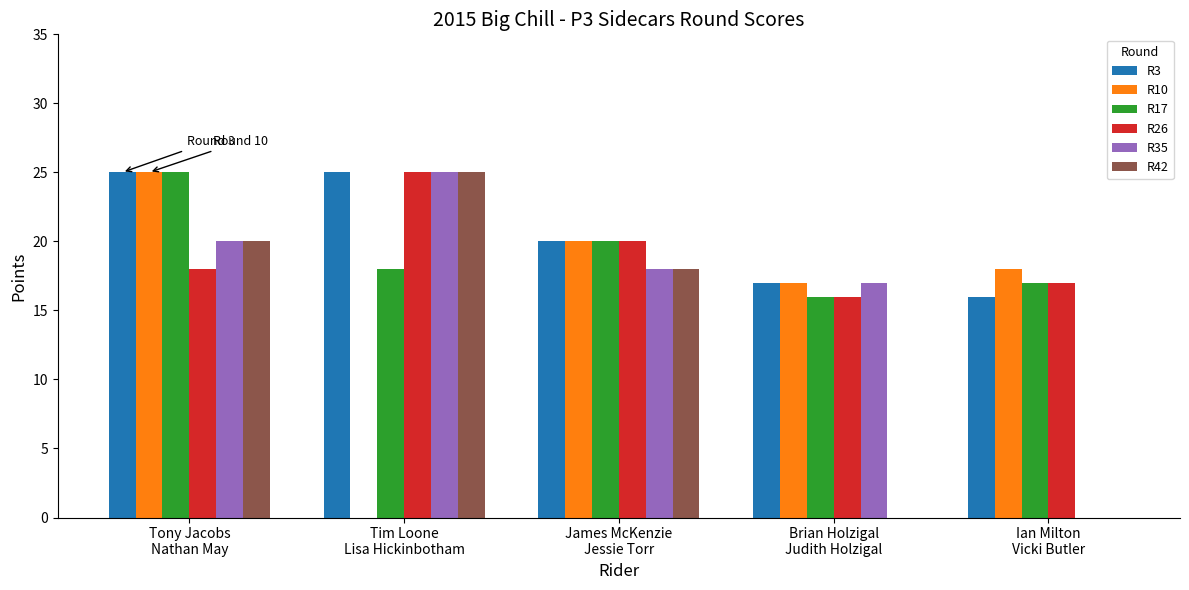

Which series has the largest total across all categories?

R3